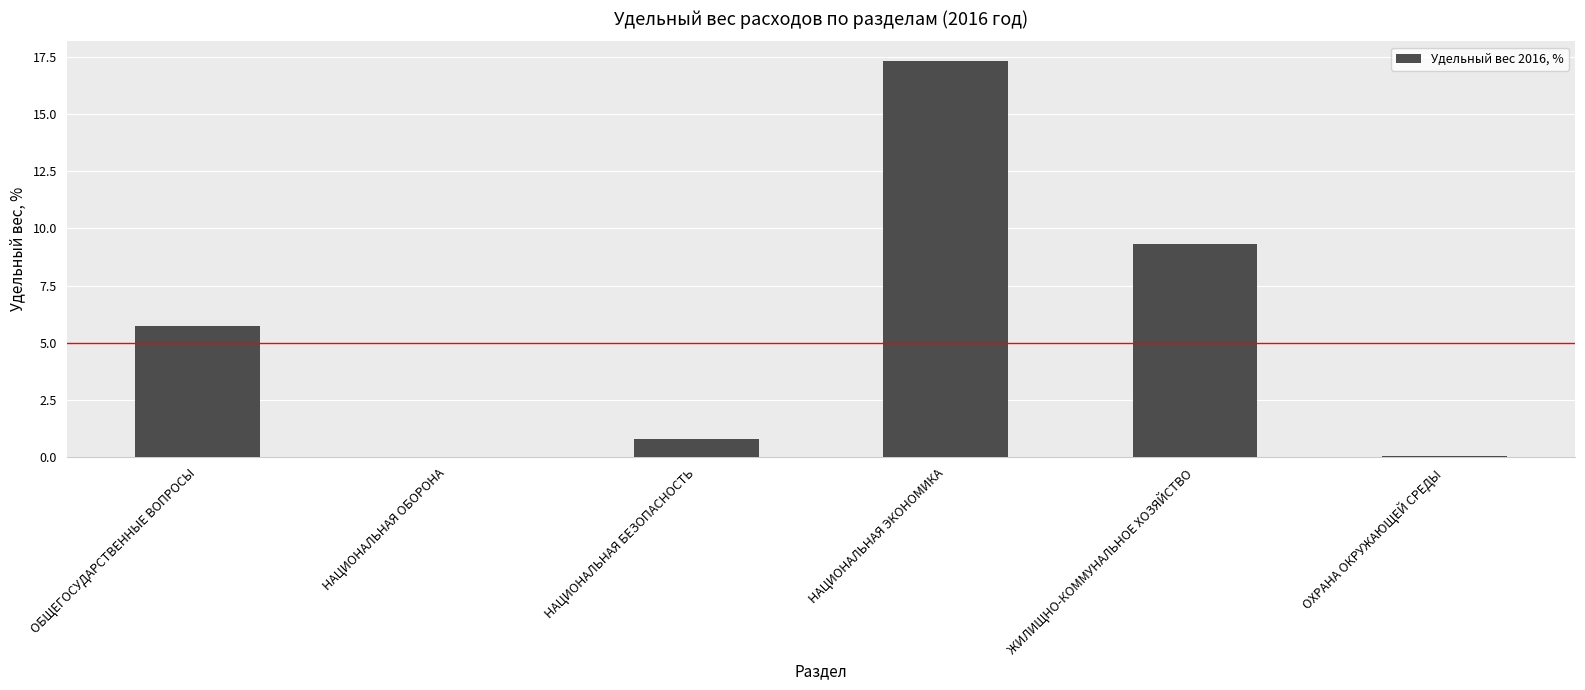

What is the change in value from ОБЩЕГОСУДАРСТВЕННЫЕ ВОПРОСЫ to ЖИЛИЩНО-КОММУНАЛЬНОЕ ХОЗЯЙСТВО?

+3.6